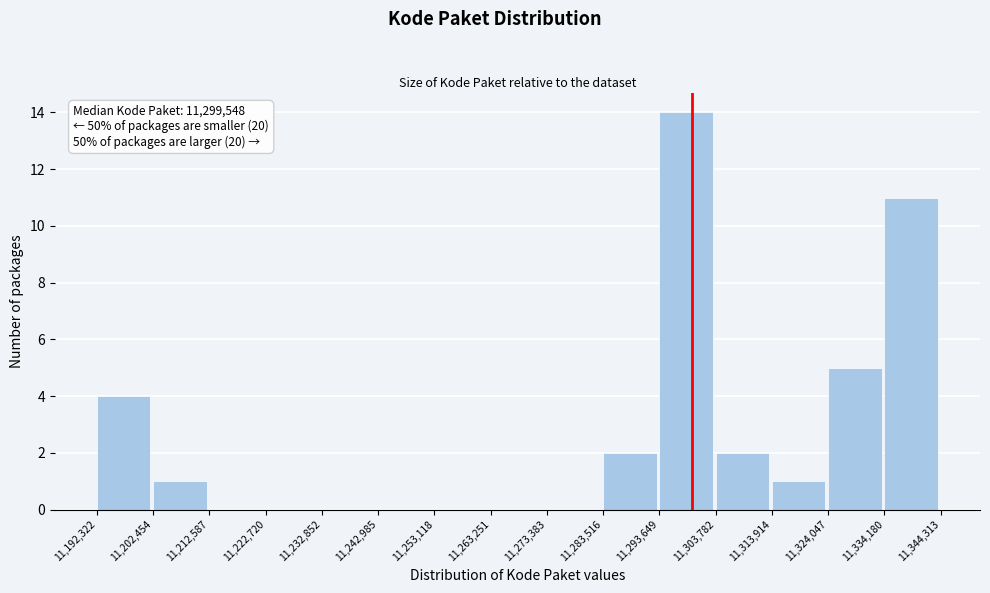

Which range on the x-axis has the tallest bar?

11,293,649 to 11,303,782